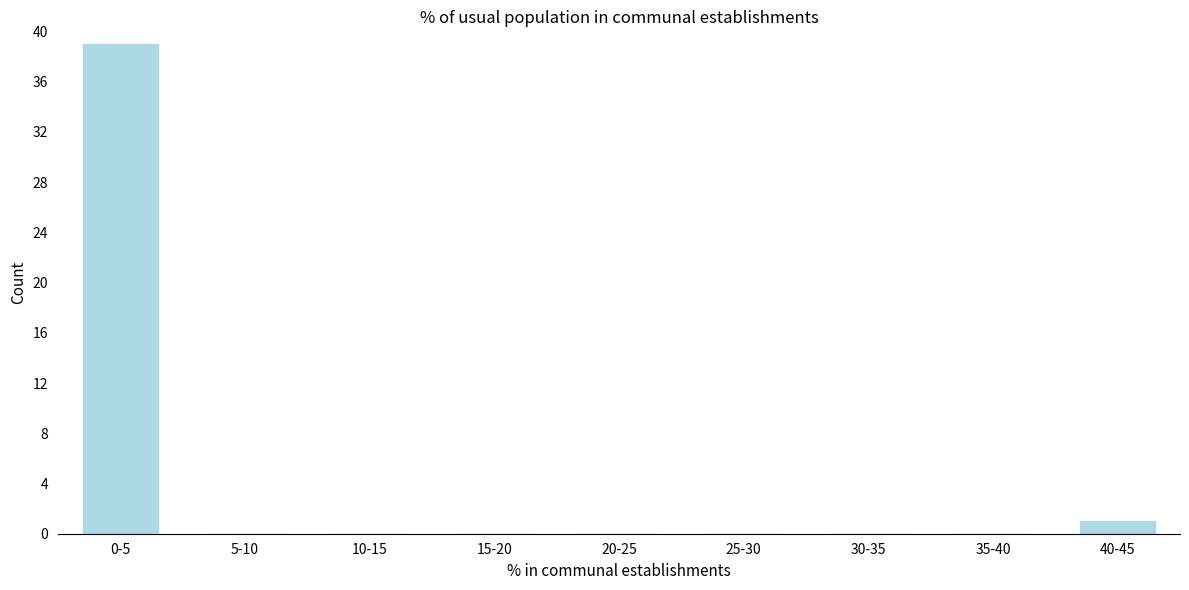

Reading left to right, transcribe all the data shown in this chart.

0-5=39	5-10=0	10-15=0	15-20=0	20-25=0	25-30=0	30-35=0	35-40=0	40-45=1